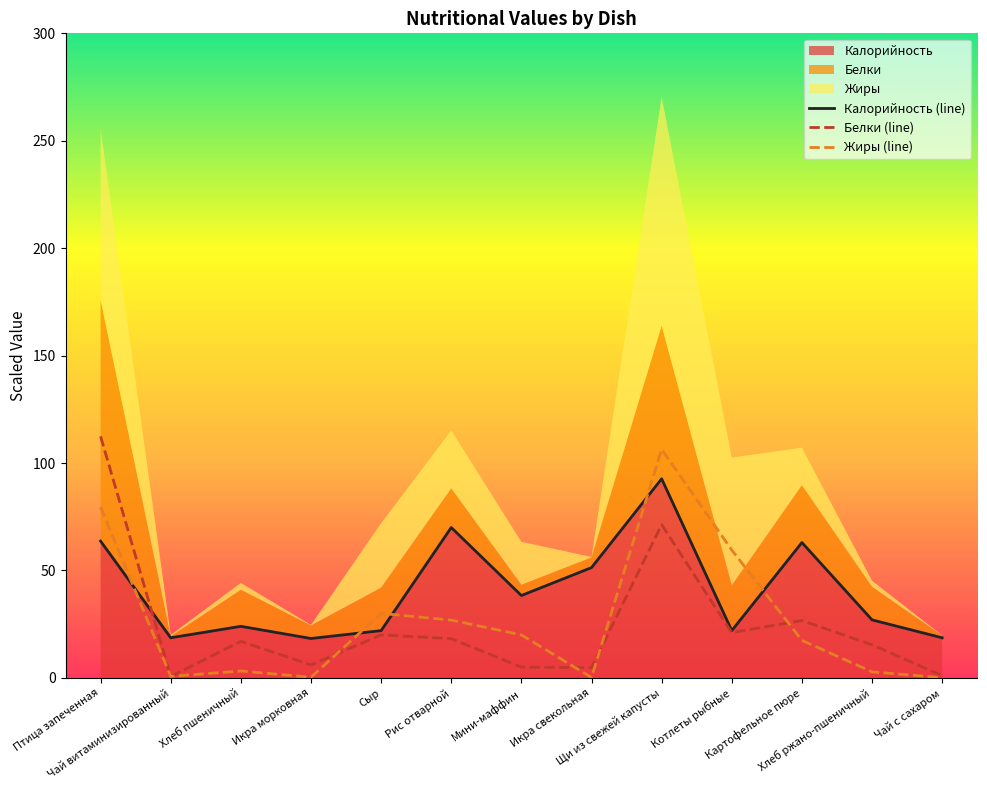

How many lines are shown in the chart?

3